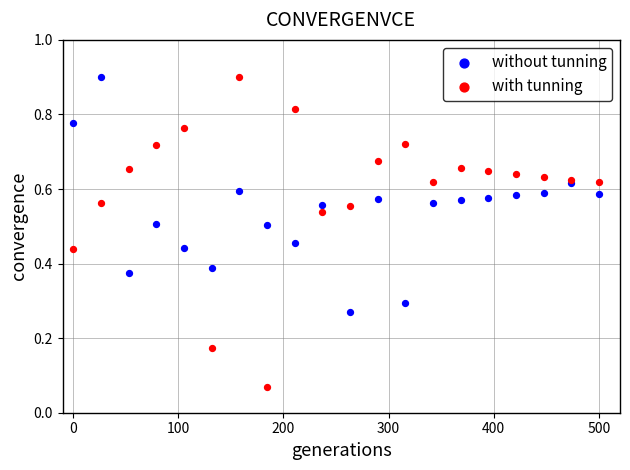

What is the X range (max minus min) for the scatter plot?

500.0